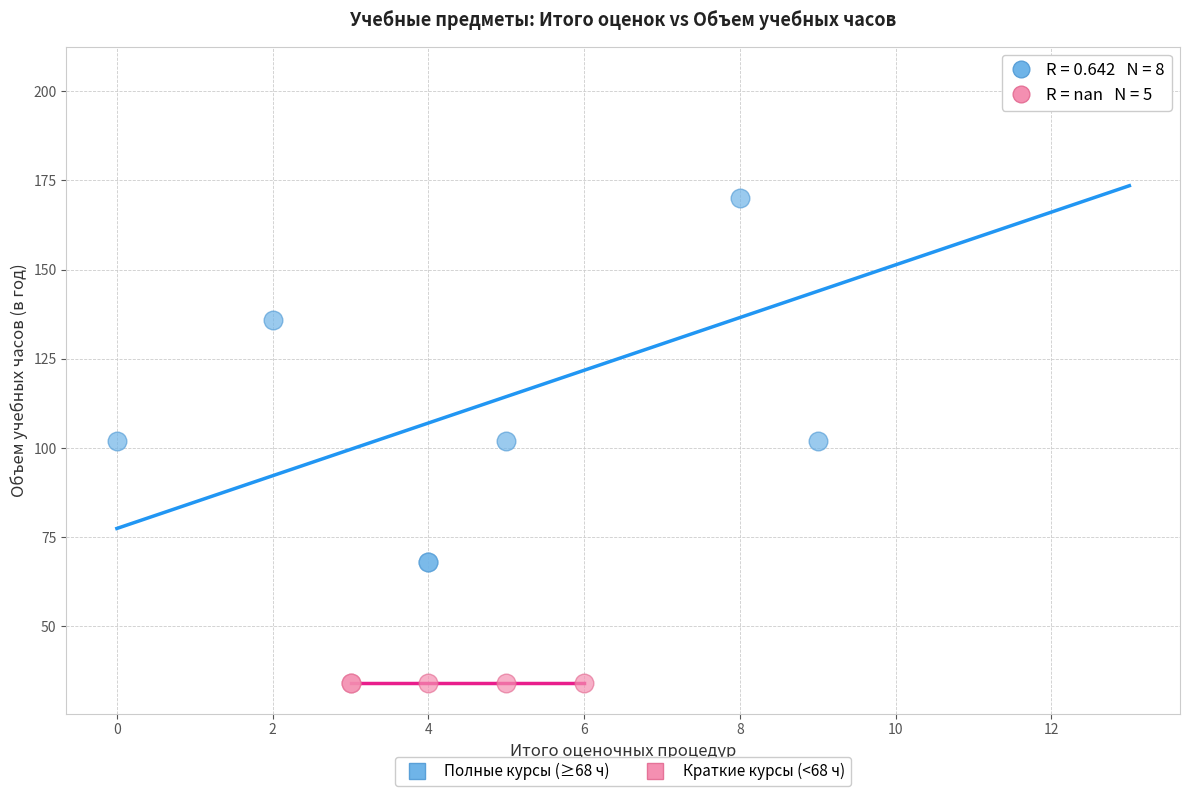

Which series reaches the minimum Y coordinate?

Краткие курсы (<68 ч)